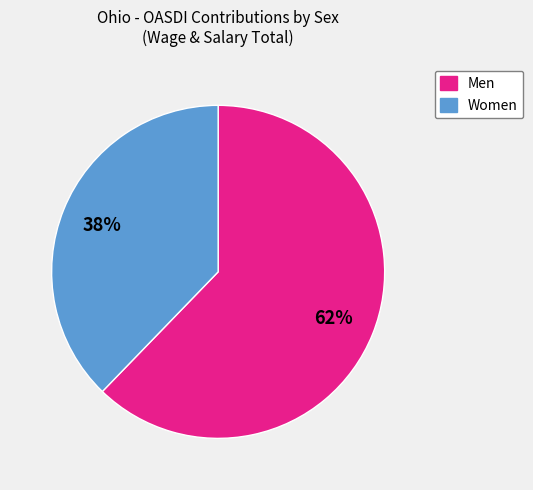

Rank the categories by value from highest to lowest.

Men, Women